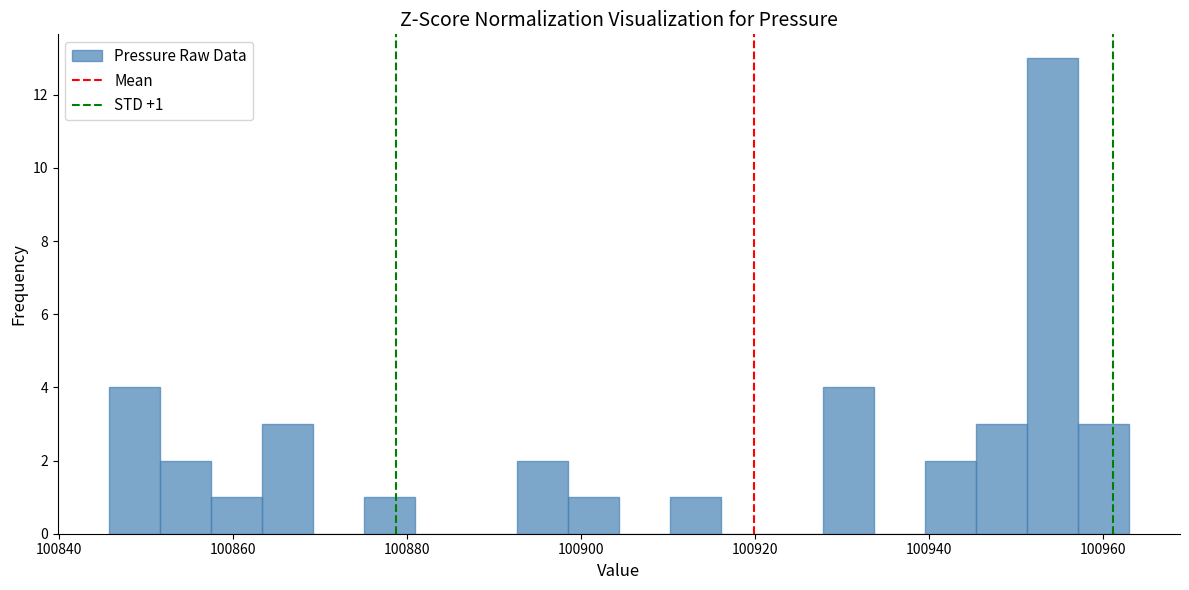

Around what value on the x-axis is the tallest bar? Give the approximate position of its centre, as read against the axis.

100954